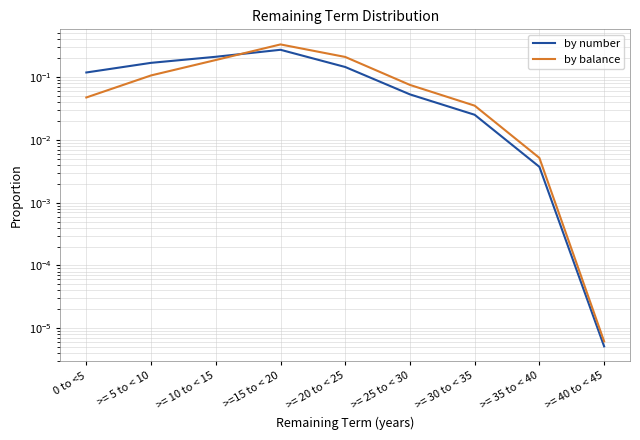

What are all the series names shown in the legend?

by number, by balance